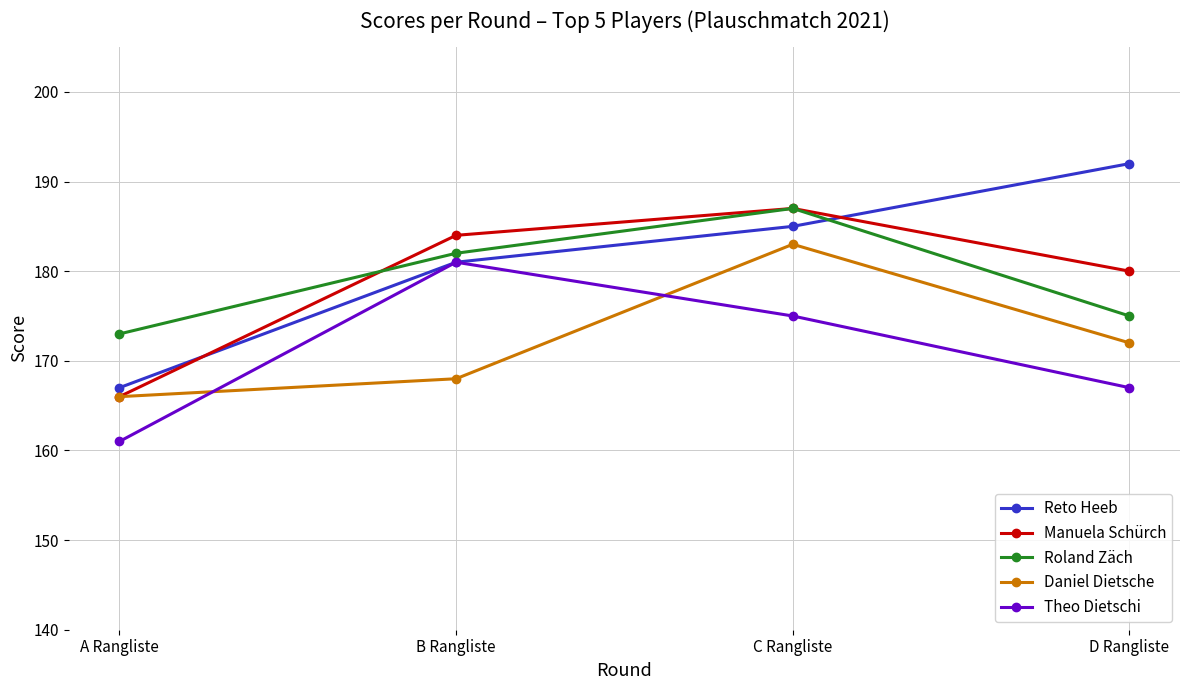

In Roland Zäch, how many points are higher than both neighbors (excluding endpoints)?

1